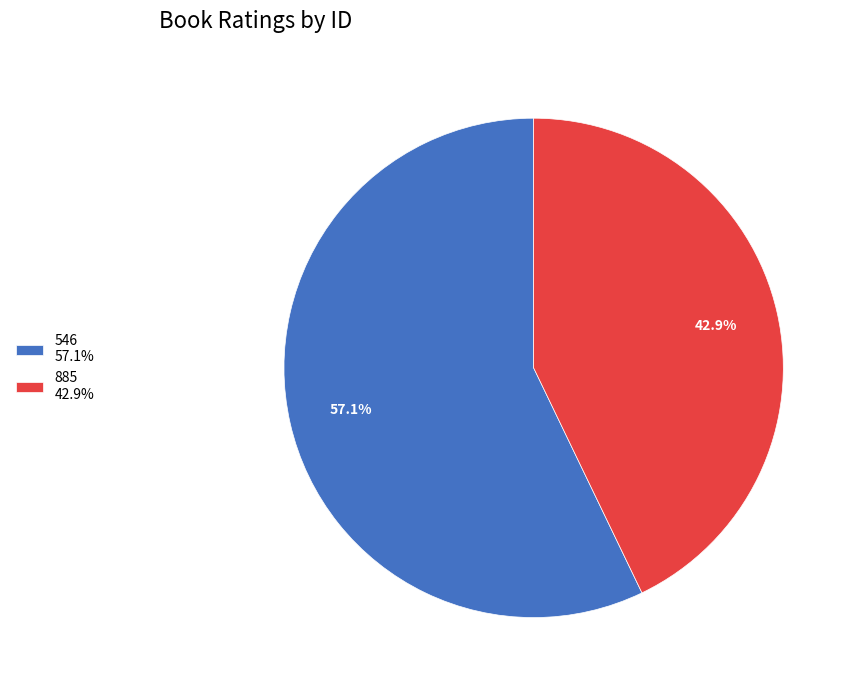

Is it true that 885 is 43% of the pie?

True